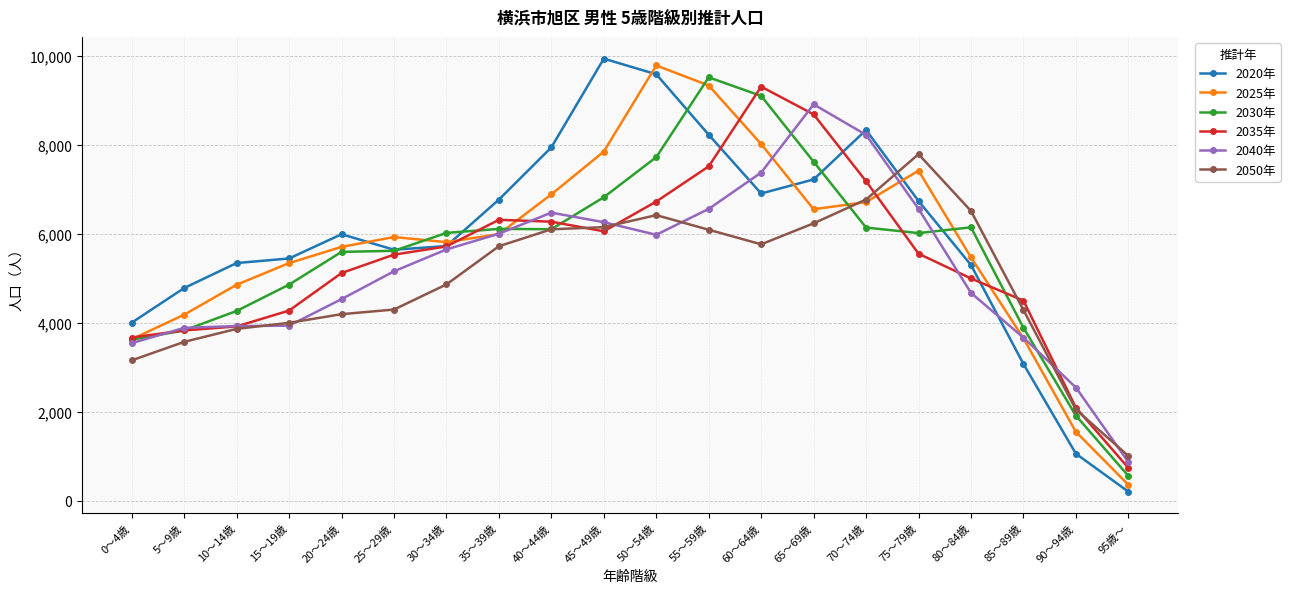

The value of 2040年 at 75～79歳 is 3260. True or false?

False